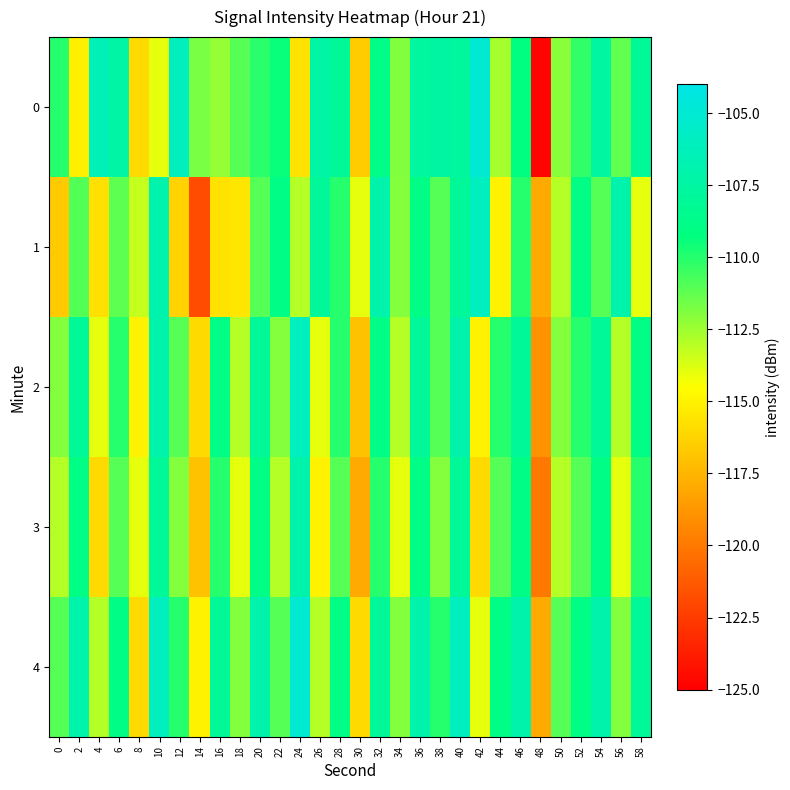

What is the total value across all series at 10?

-541.9